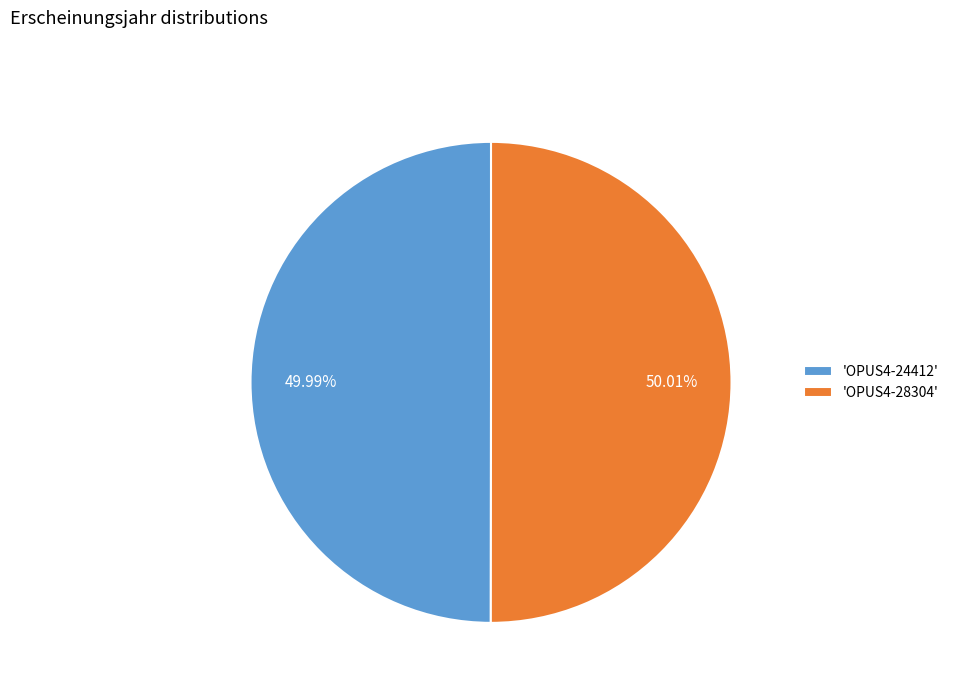

Do 'OPUS4-24412' and 'OPUS4-28304' together represent more than half of the pie?

Yes